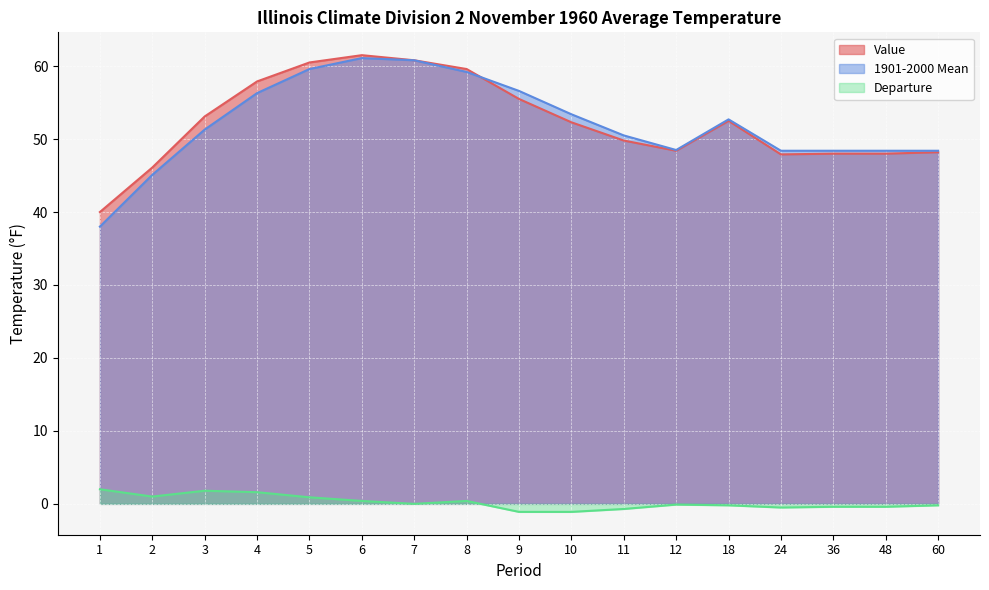

True or false: Departure has a value of -0.2 at 60.

True